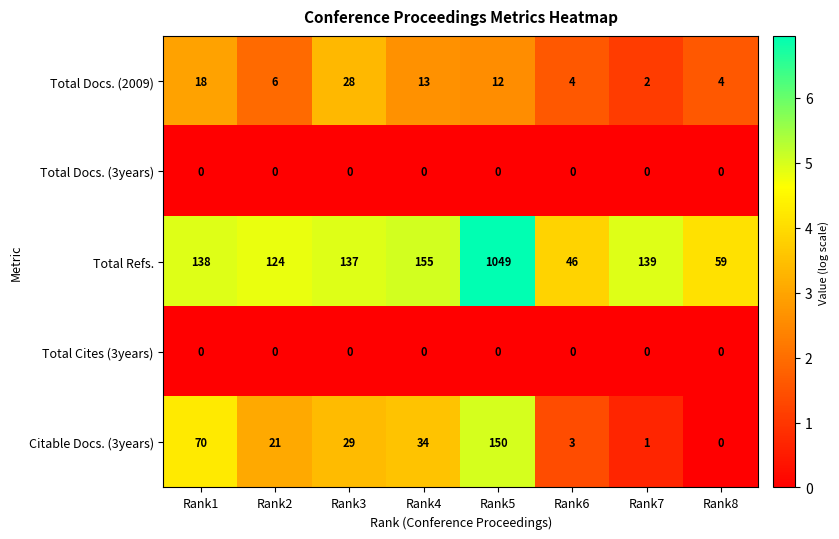

At which category is the sum across all series the highest?

Rank5